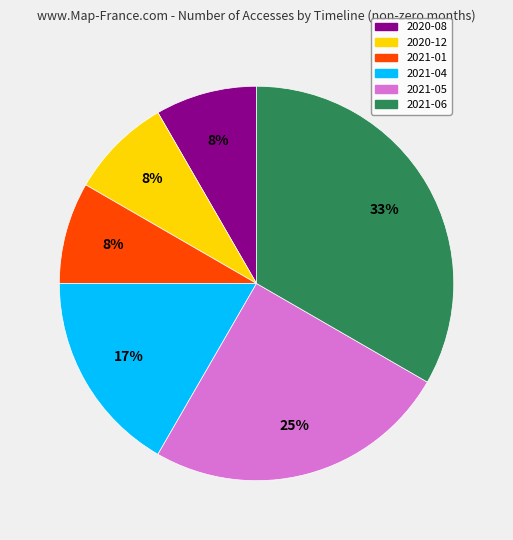

Between 2021-01 and 2021-05, which is larger?

2021-05